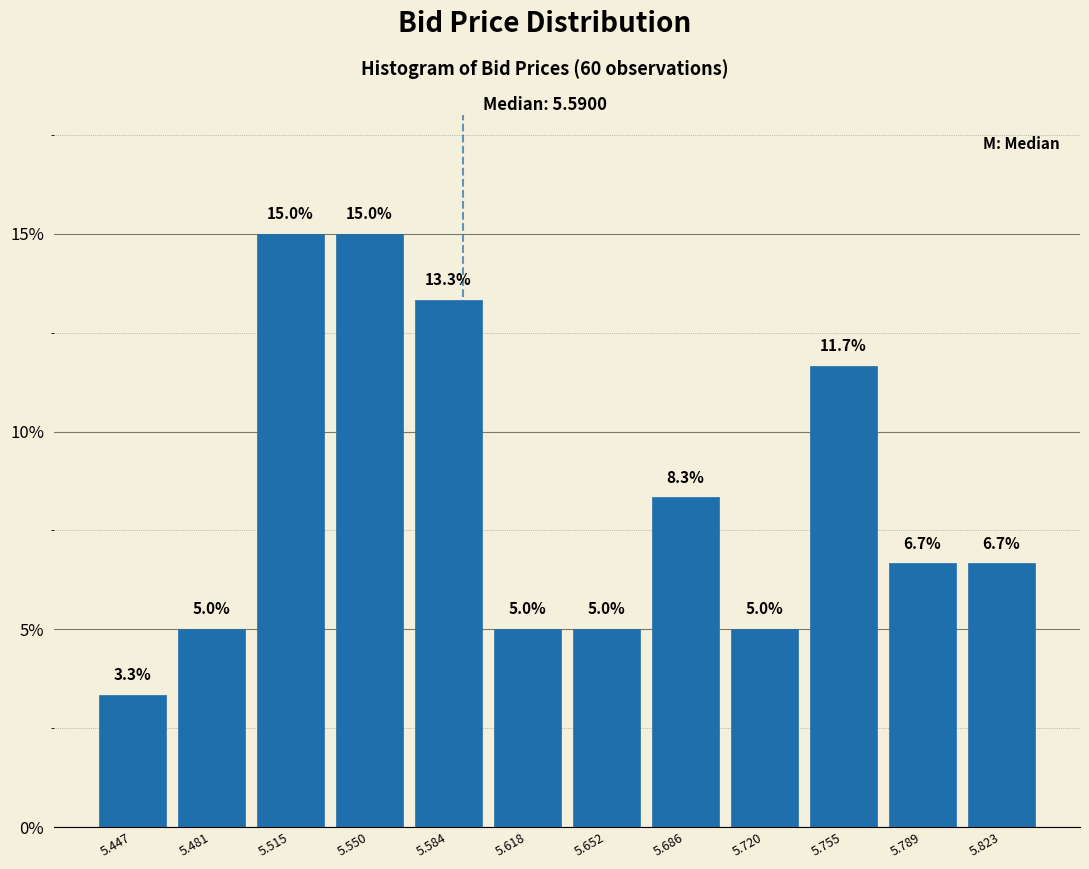

What is the height of the bar covering 5.535 to 5.565 on the x-axis? The bar edges are not printed on the chart, so give them approximately, as read against the axis.

15.0